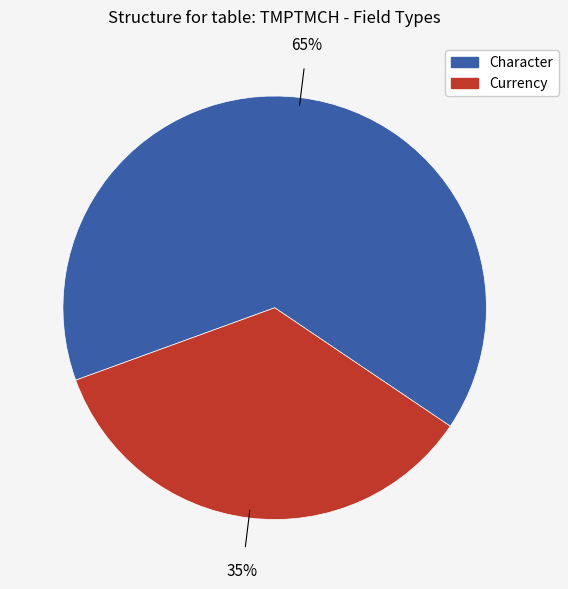

To the nearest percent, what portion does Character represent?

65%